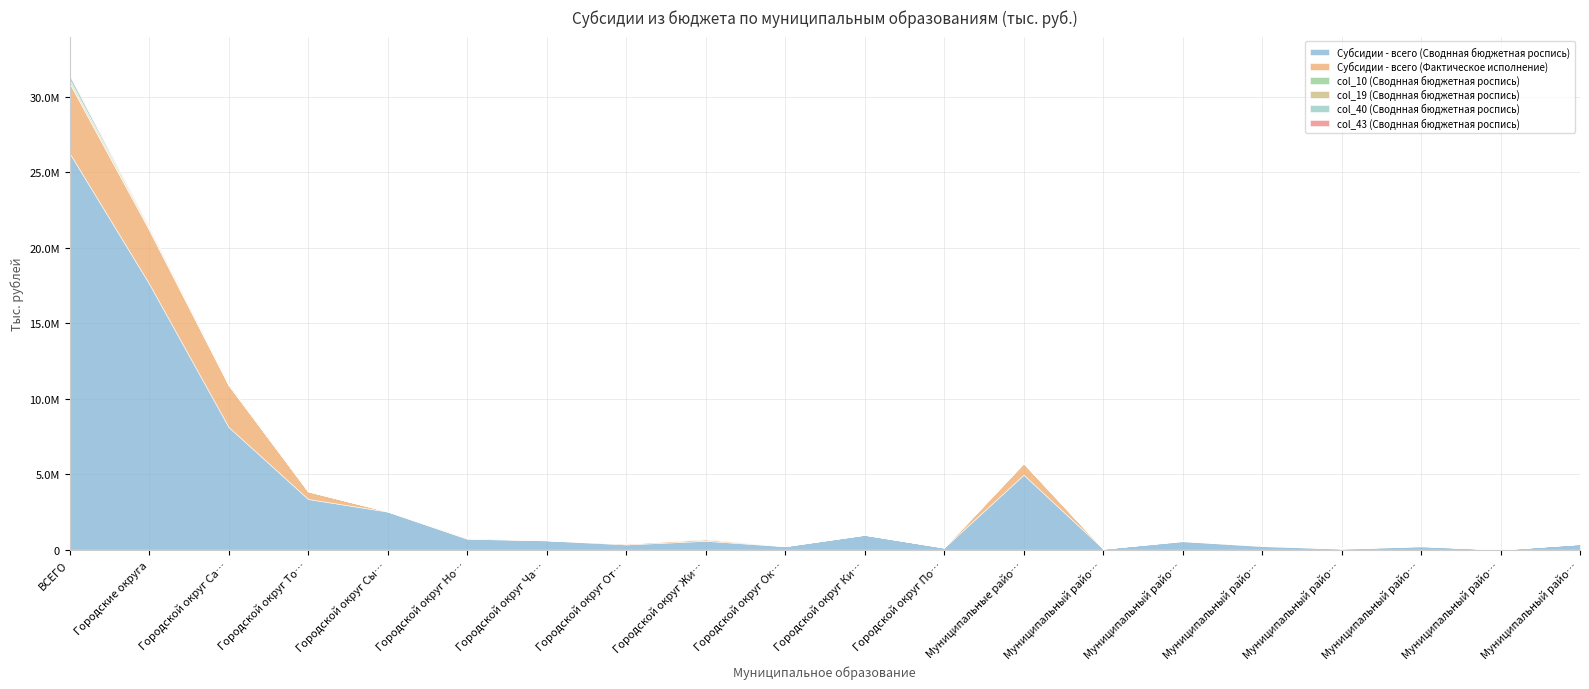

What is the total value across all series at Городской округ Самара?

10939188.5